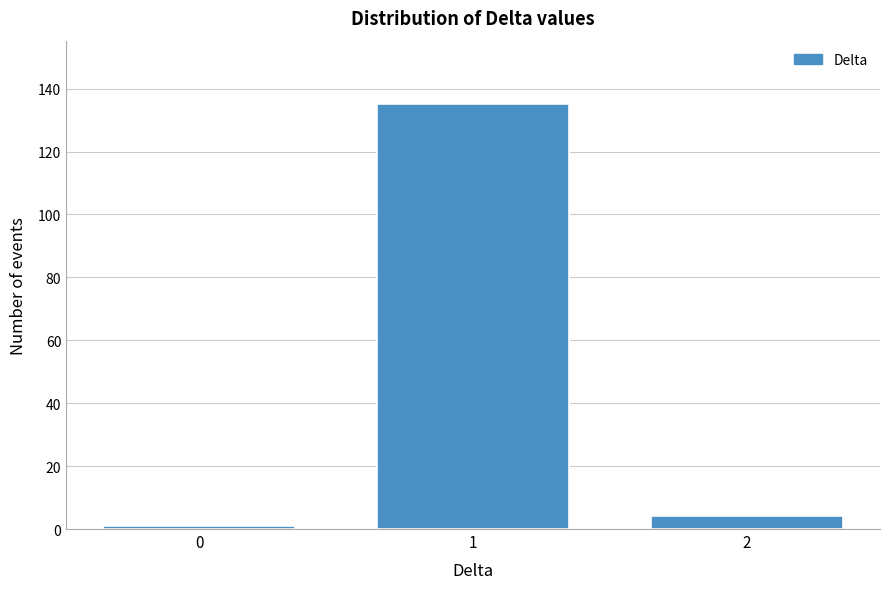

Reading right to left, transcribe all the data shown in this chart.

4	135	1